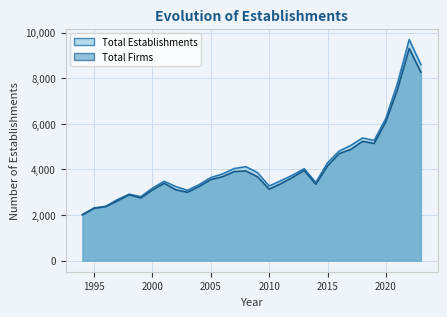

Between 2016 and 2019, which series saw the biggest shift?

Total Establishments